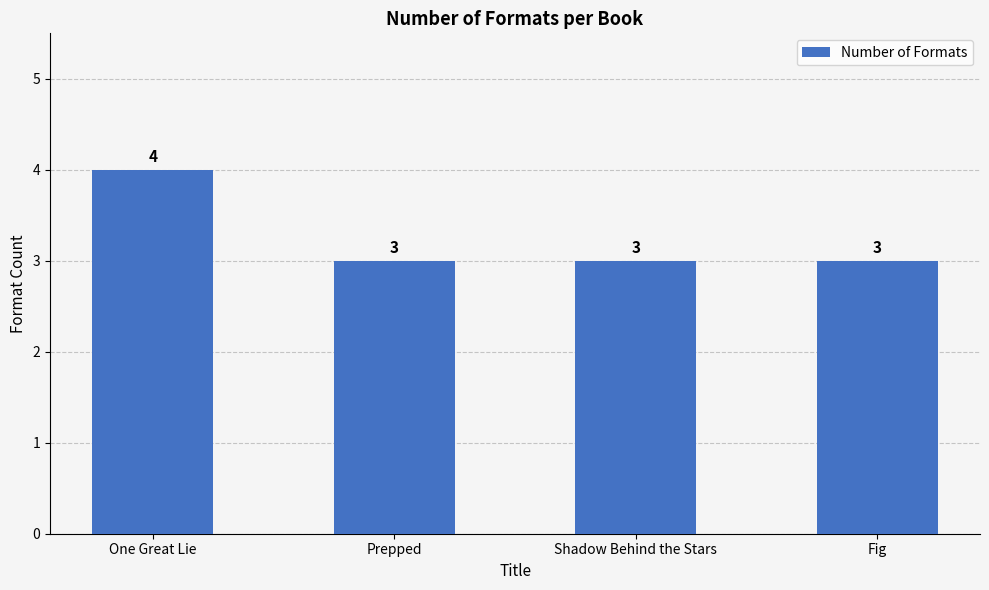

Approximately how many times larger is the value at Prepped compared to One Great Lie?

0.8